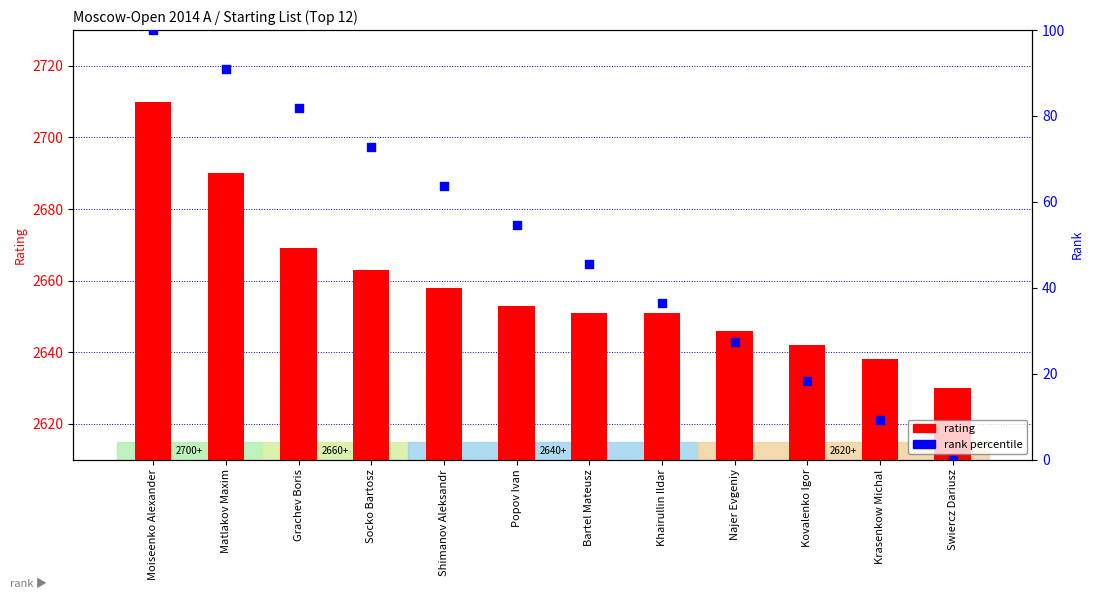

Which series contains the lowest Y value?

rank percentile